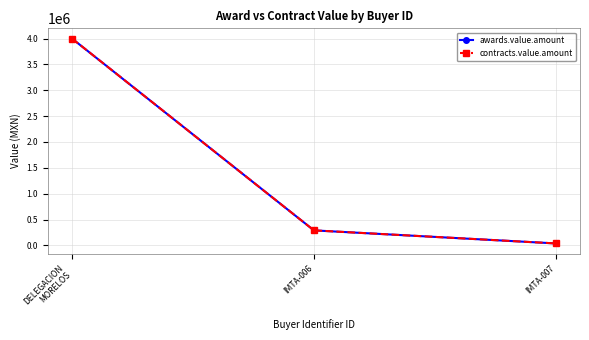

Is this an area chart (filled region under the line)?

No